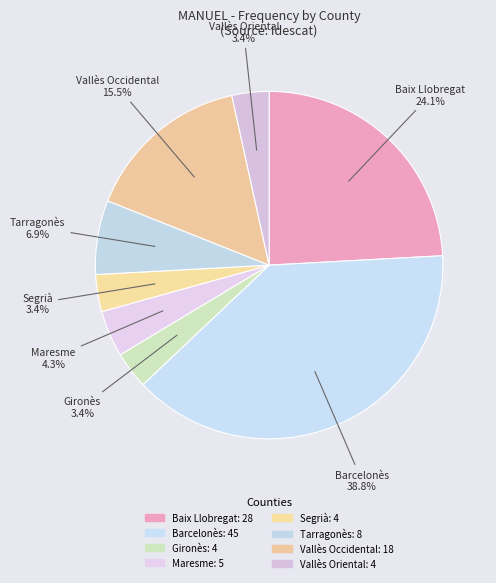

The Baix Llobregat slice represents 10% of the pie. True or false?

False